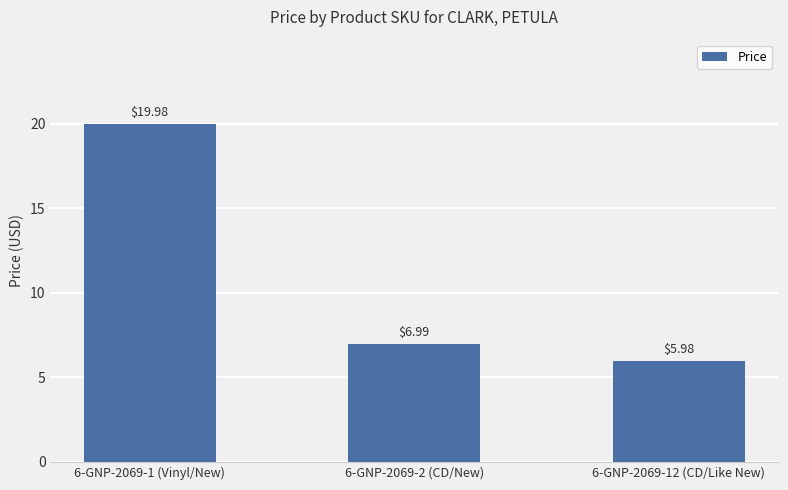

What is the change in value from 6-GNP-2069-1 (Vinyl/New) to 6-GNP-2069-12 (CD/Like New)?

-14.0